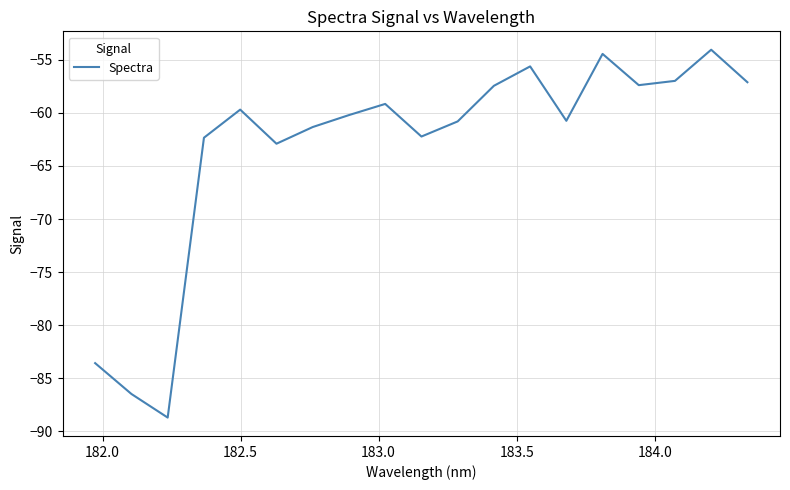

How many lines are shown in the chart?

1